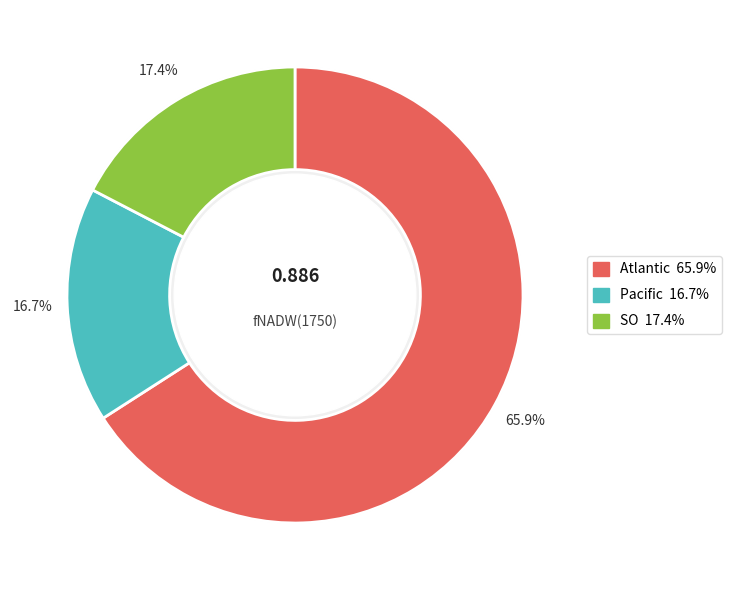

Is it true that SO is 17% of the pie?

True